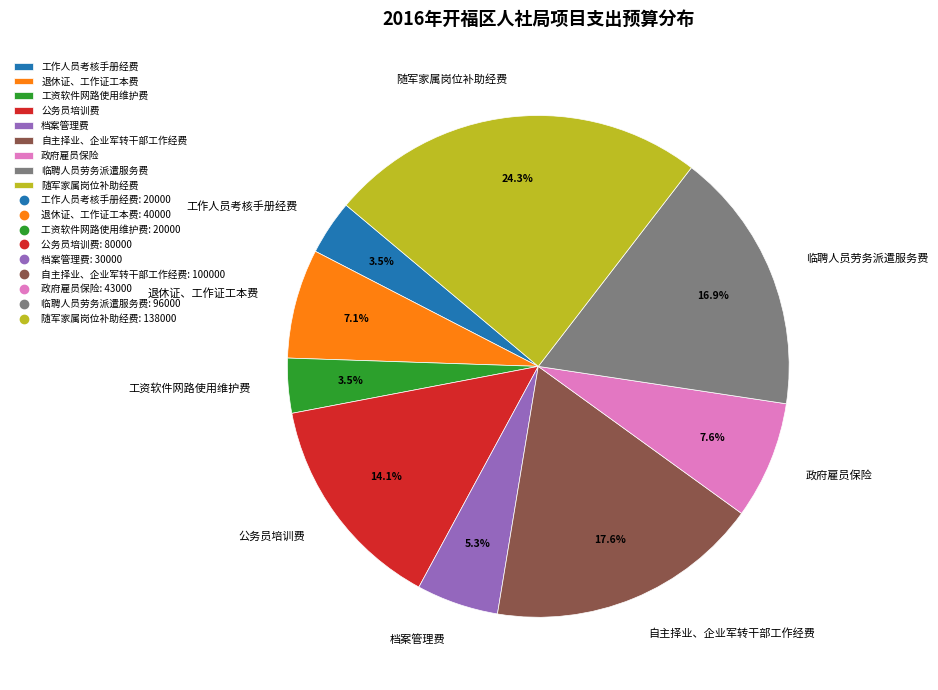

How many slices are in this pie chart?

9